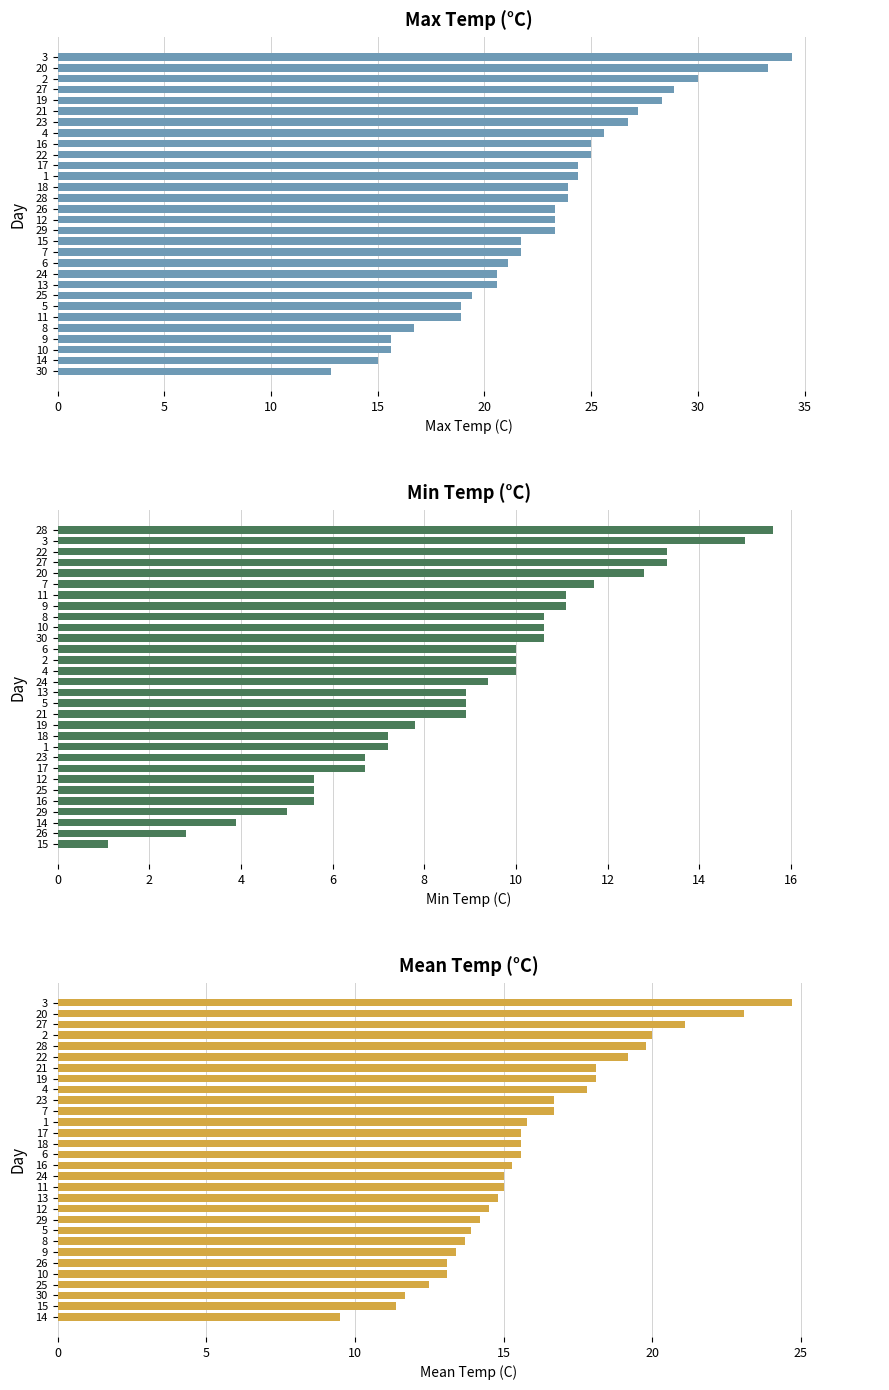

What is the label of the 5th bar from the left?

20